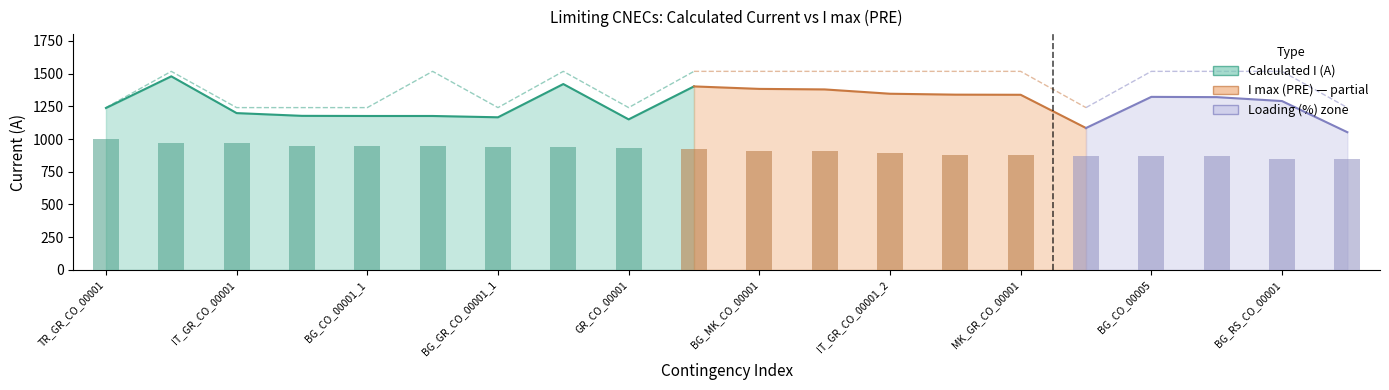

What is the label of the 11th bar from the right?

9